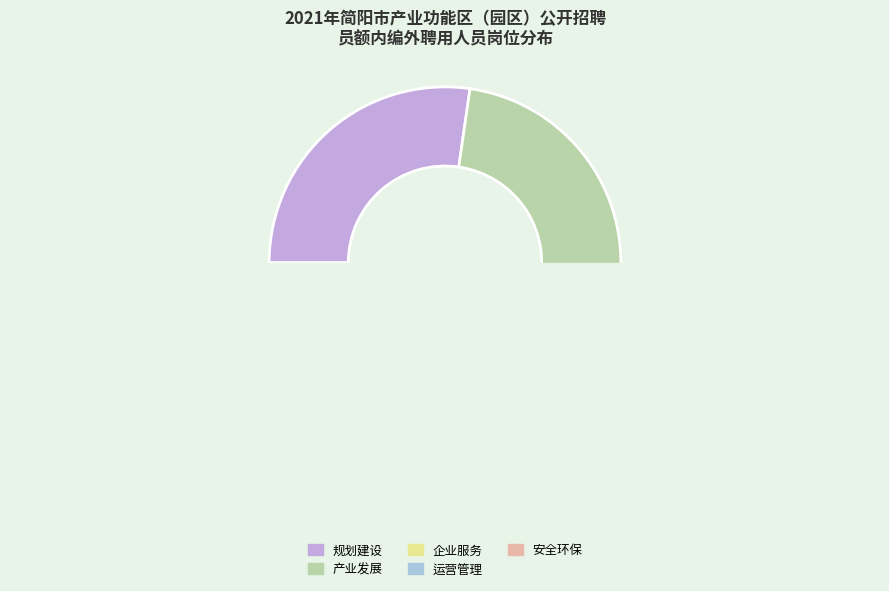

Which slice is the largest?

规划建设